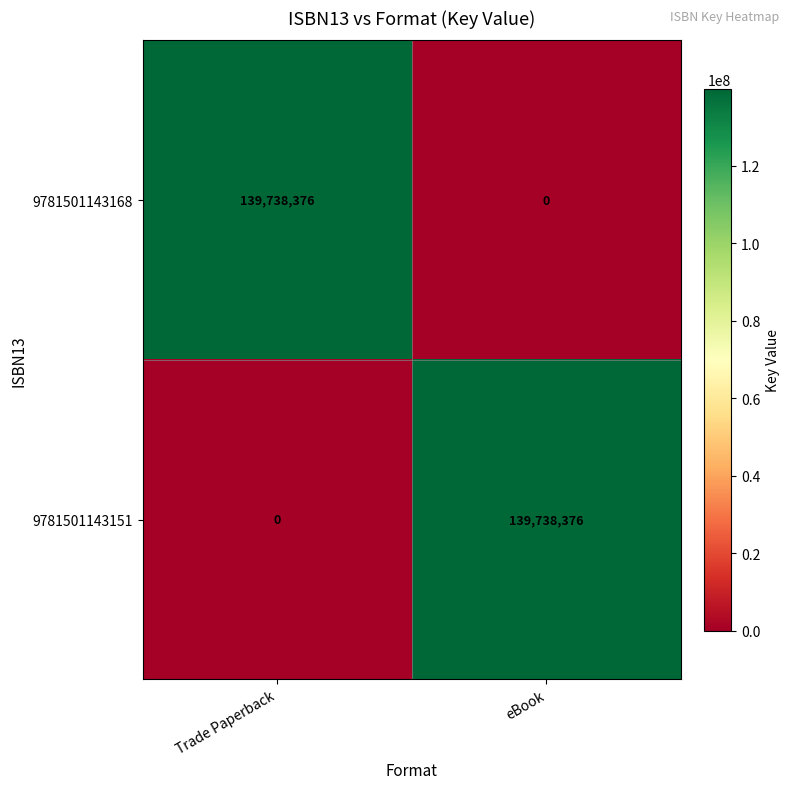

Where is 9781501143151 nearest to the value 69869188?

Trade Paperback